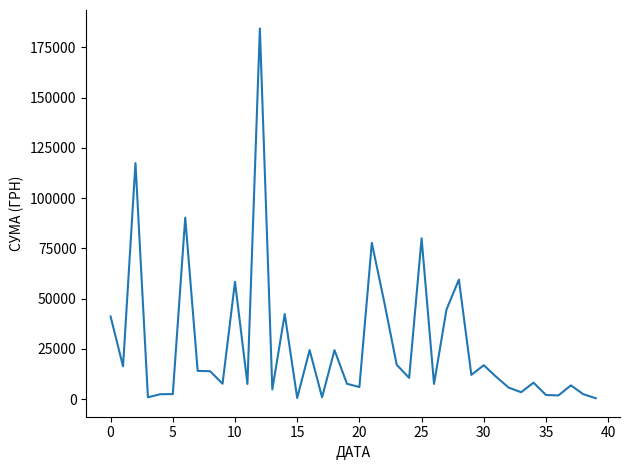

How many series are shown in this chart?

1